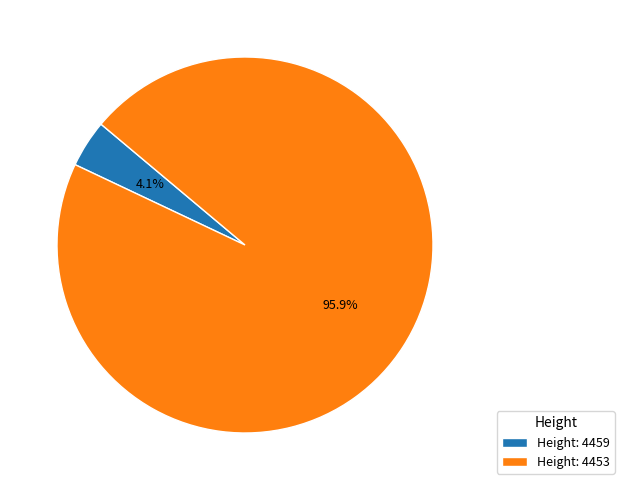

Rank the categories by value from lowest to highest.

Height: 4459, Height: 4453